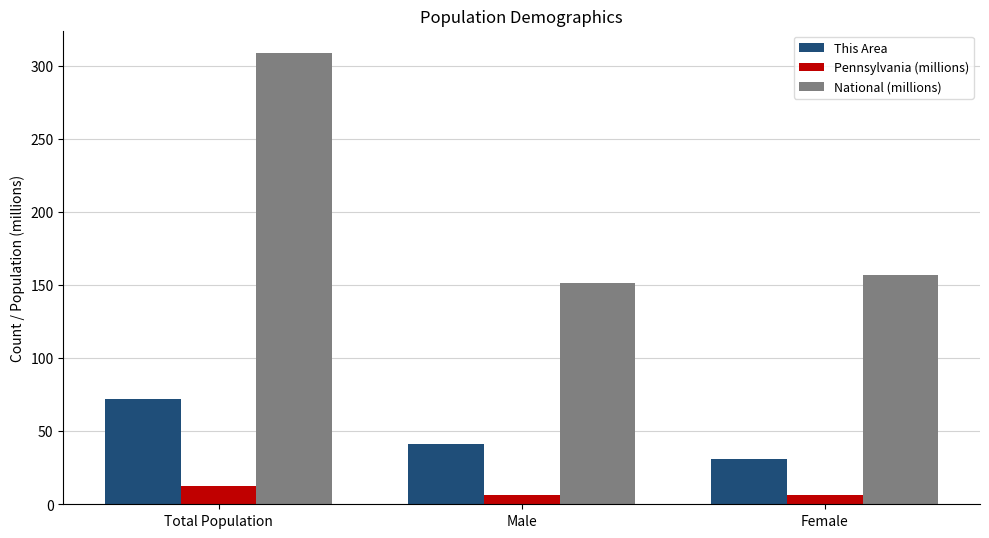

How many groups of bars are there?

3